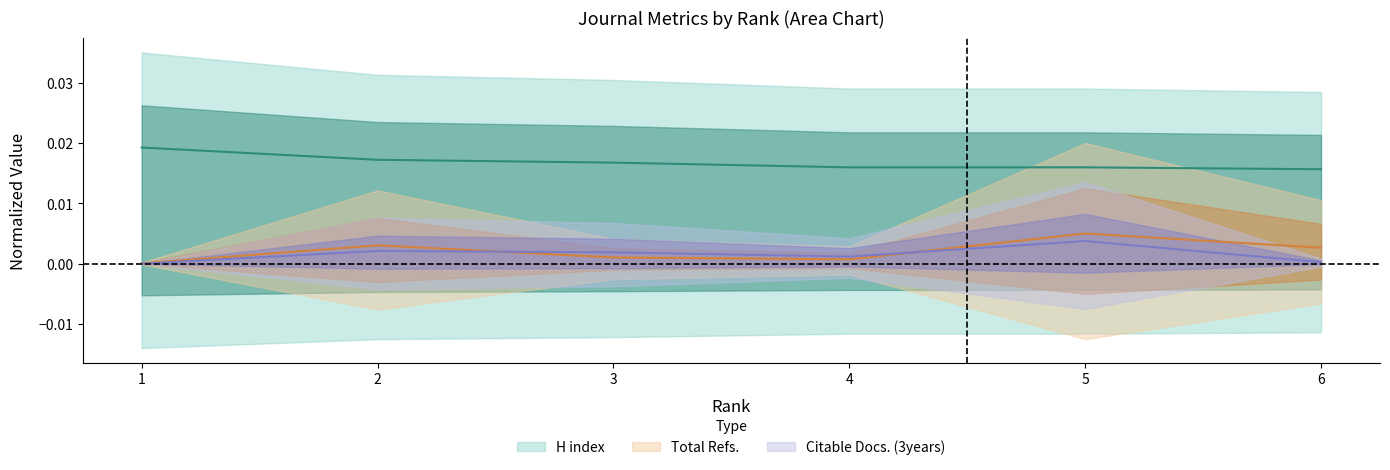

True or false: H index has a value of 0.0 at 1.

True